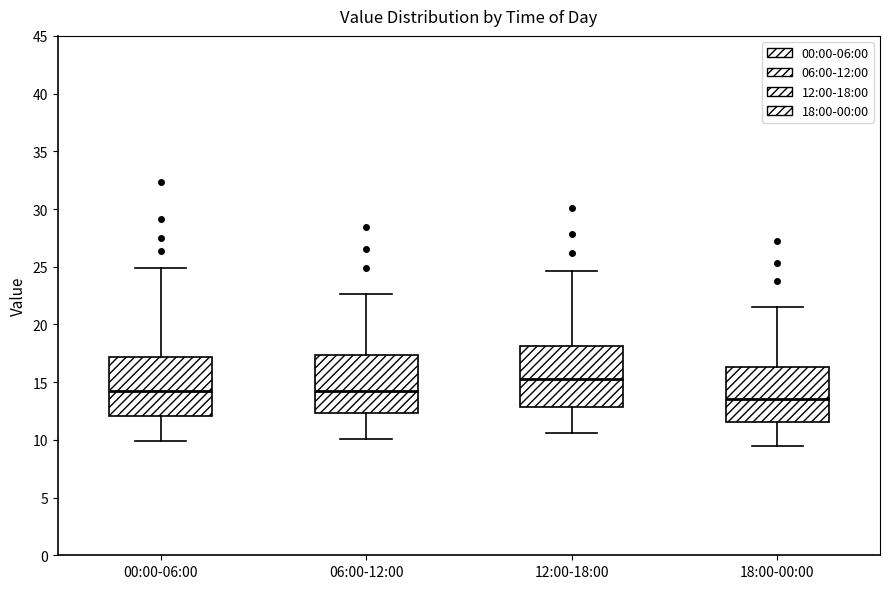

Where does the median line of the box for 18:00-00:00 sit on the y-axis? The values are not printed on the chart, so give them approximately, as read against the axis.

13.5